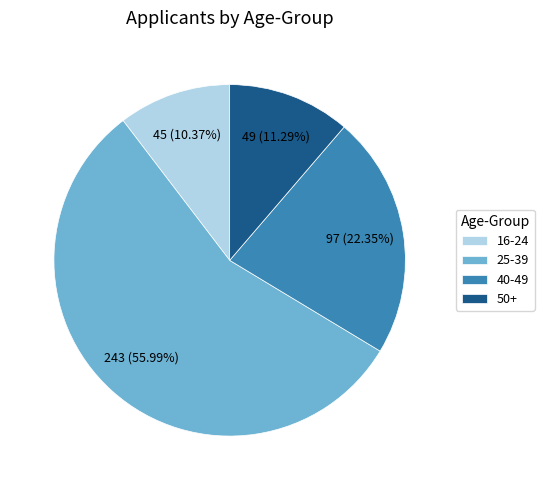

Which slice represents more than half of the pie?

25-39